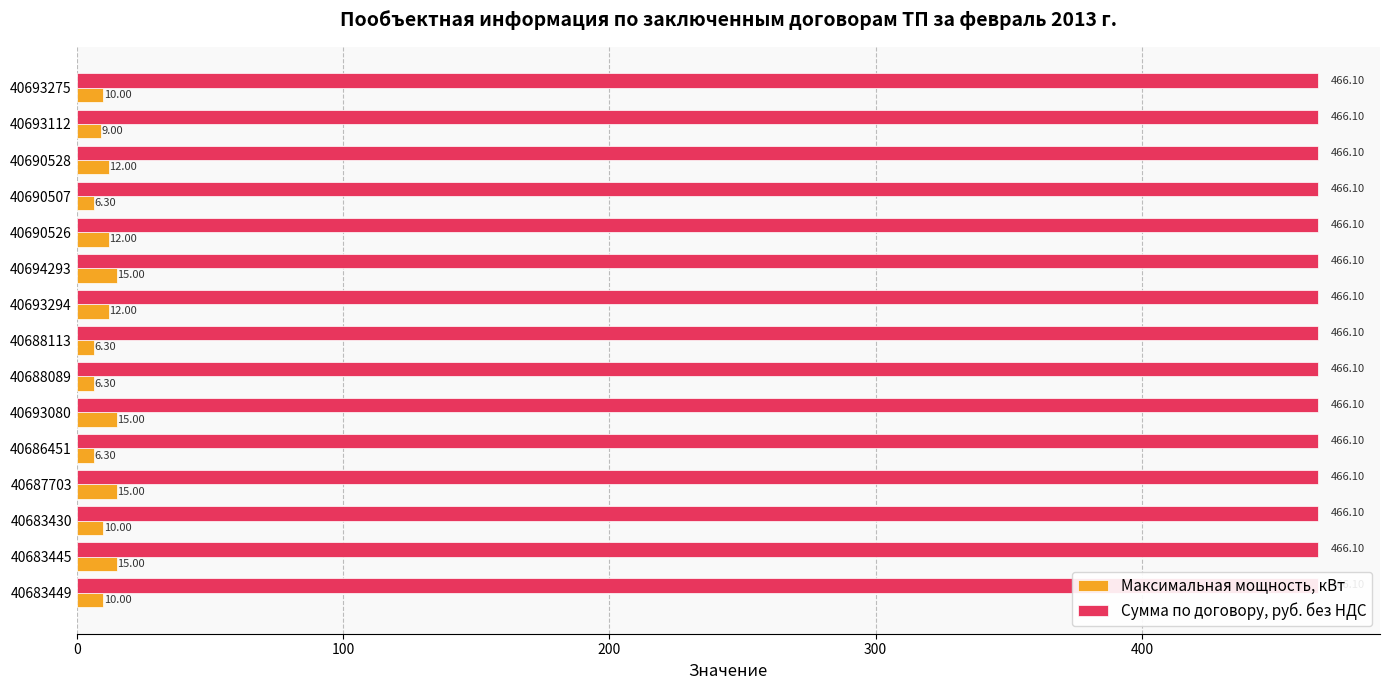

Reading left to right, extract all data points from this chart.

Максимальная мощность, кВт: 10.0	15.0	10.0	15.0	6.3	15.0	6.3	6.3	12.0	15.0	12.0	6.3	12.0	9.0	10.0
Сумма по договору, руб. без НДС: 0.4	0.4	0.4	0.4	0.4	0.4	0.4	0.4	0.4	0.4	0.4	0.4	0.4	0.4	0.4